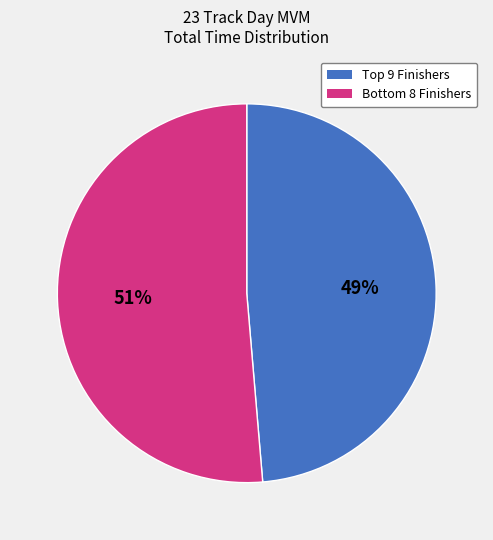

What is the smallest slice in the pie chart?

Top 9 Finishers